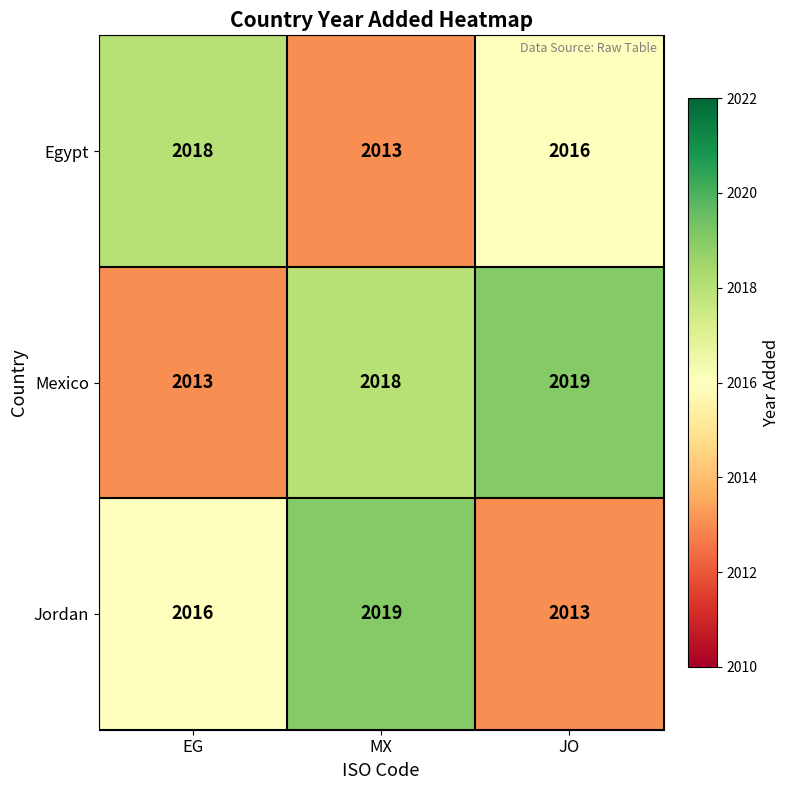

Reading left to right, extract all data points from this chart.

Egypt: EG=2018	MX=2013	JO=2016
Mexico: EG=2013	MX=2018	JO=2019
Jordan: EG=2016	MX=2019	JO=2013